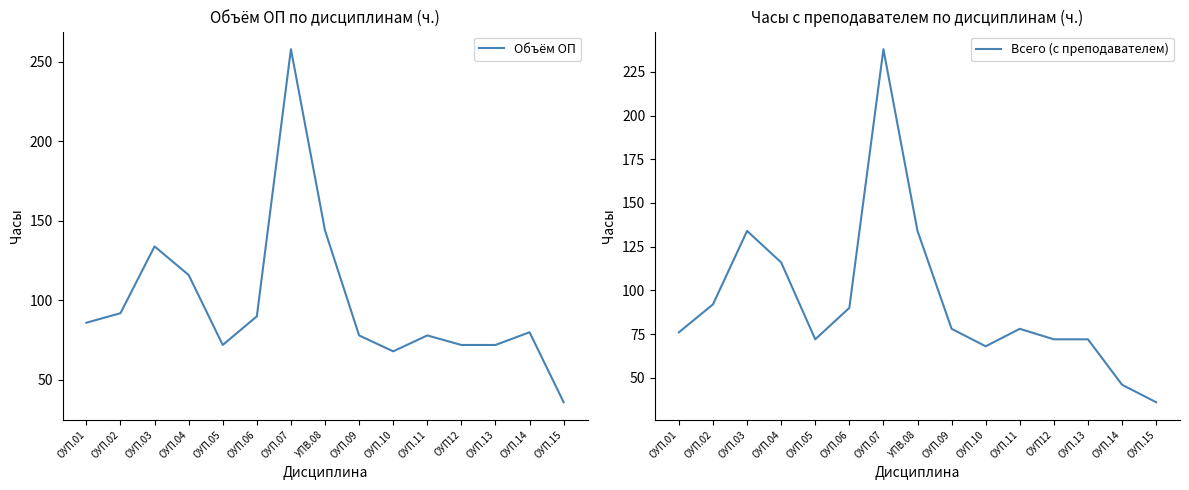

Is this an area chart (filled region under the line)?

No